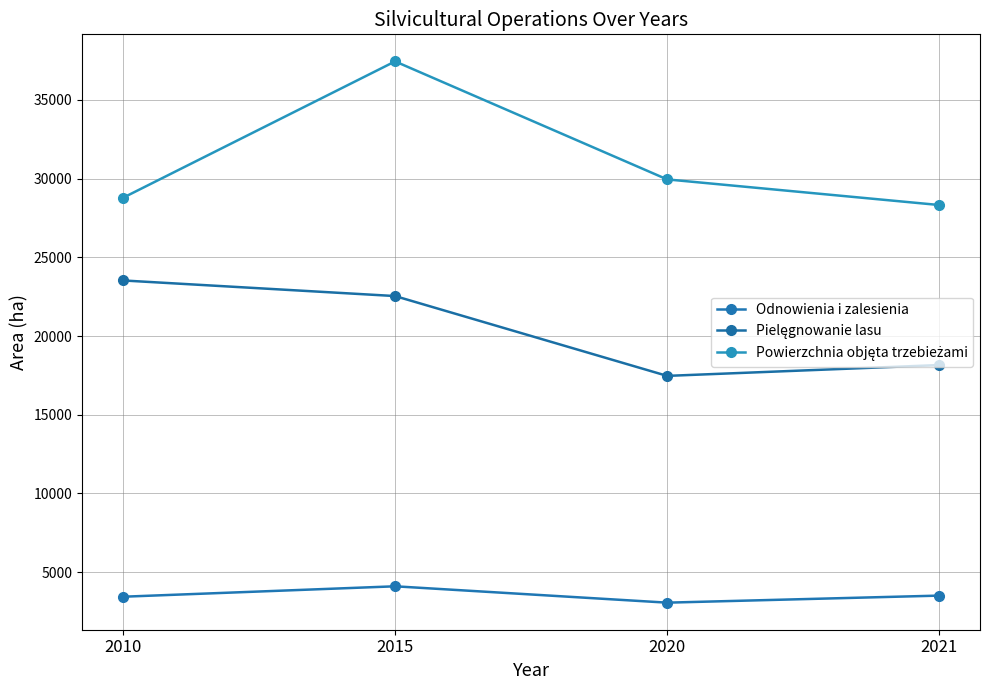

Which series has the largest total across all categories?

Powierzchnia objęta trzebieżami